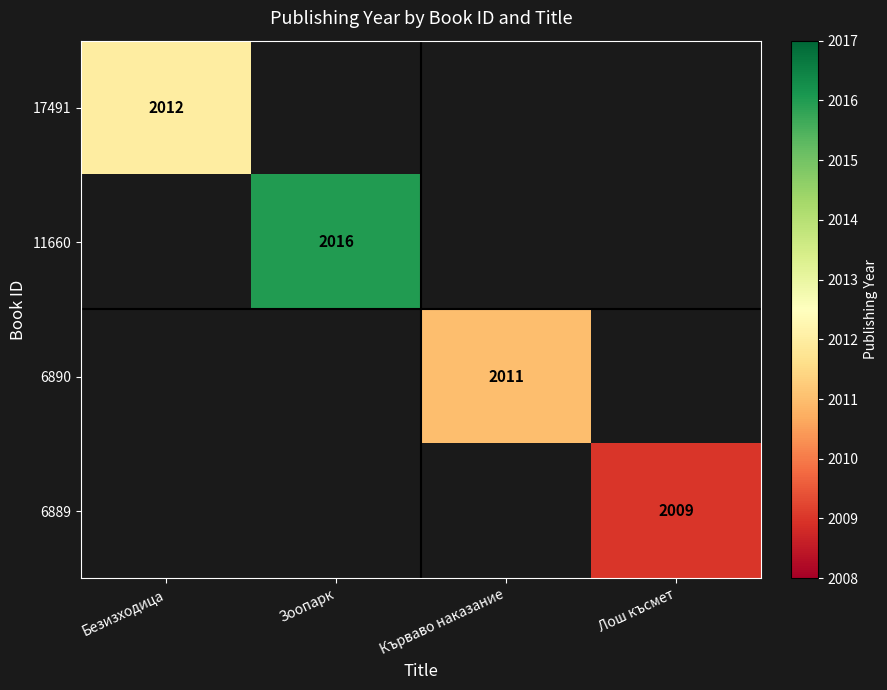

At how many categories does at least one series exceed 2011?

2